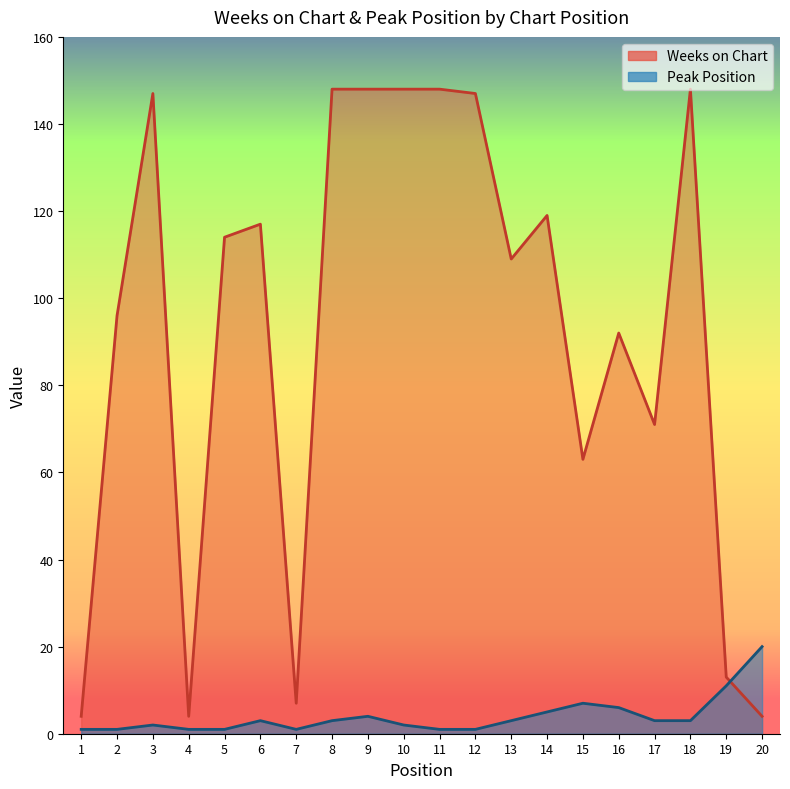

What value does the Peak Position series have at 17?

3